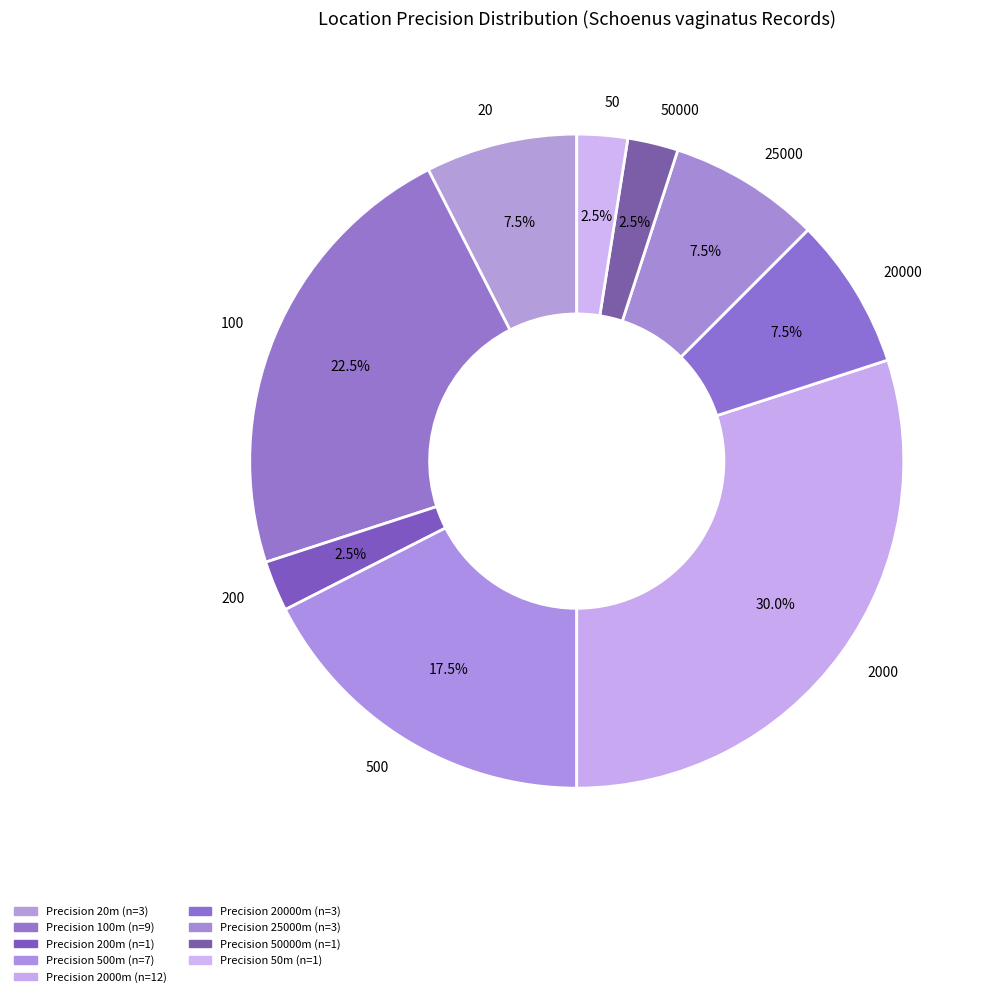

What is the largest slice in the pie chart?

2000